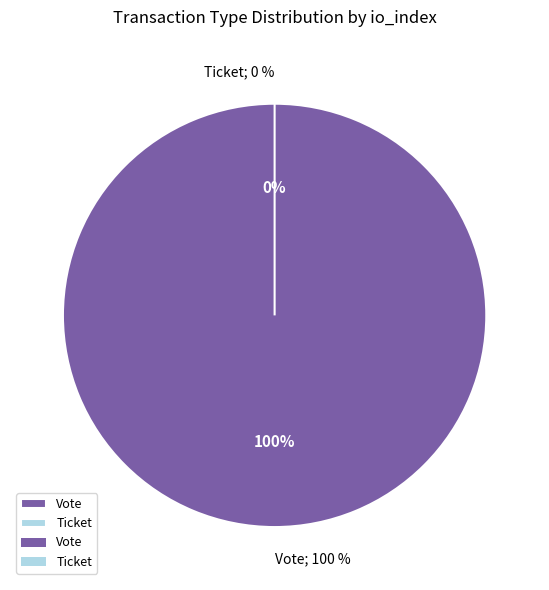

Is it true that Ticket is 15% of the pie?

False